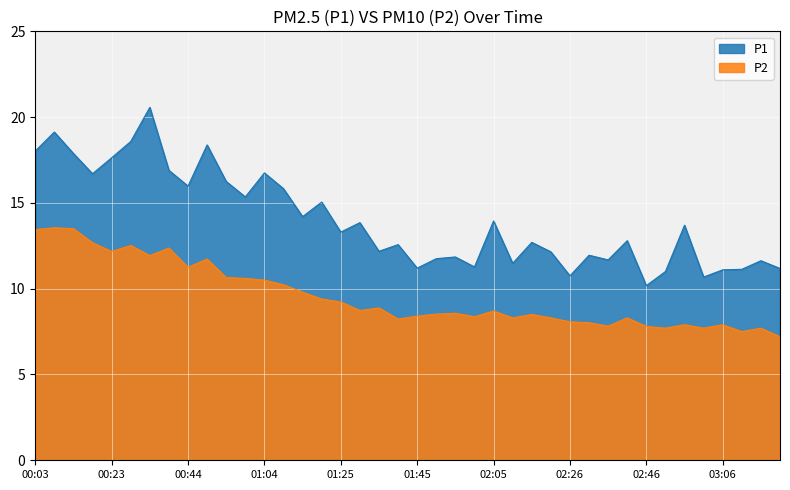

What is the label of the 1st point from the left?

00:03